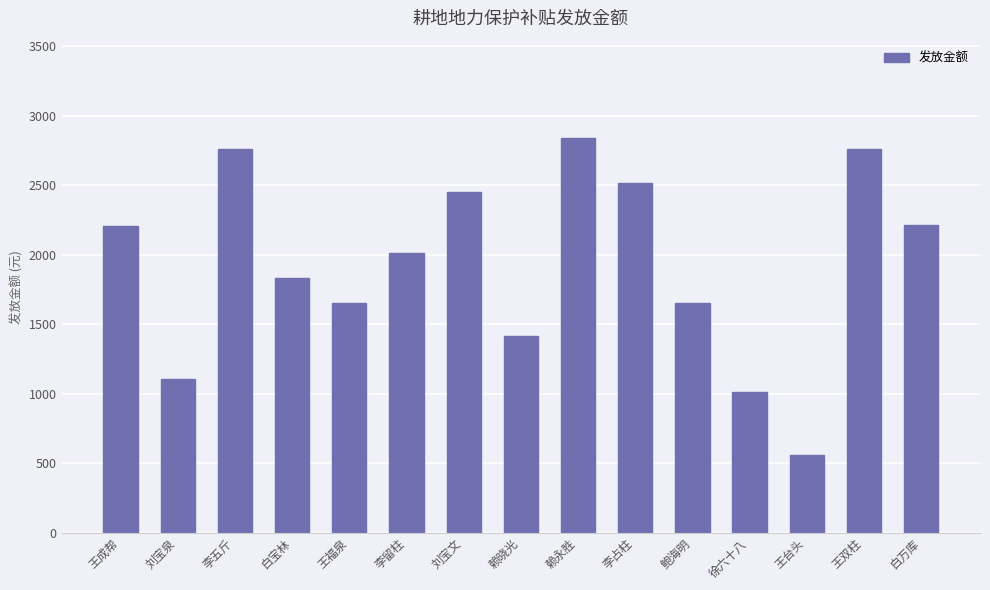

Is it true that the value at 白万库 is 724.4?

False